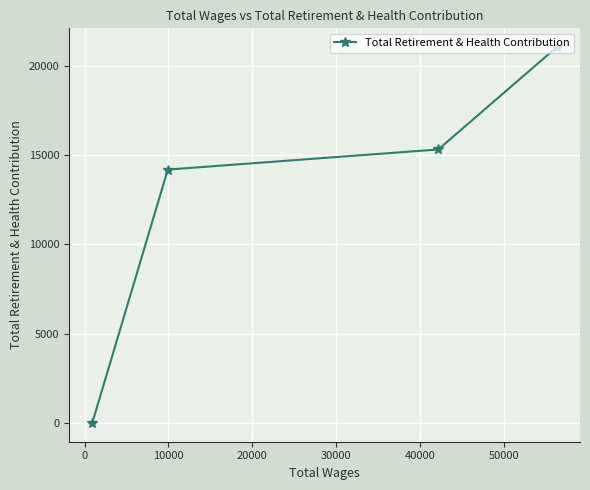

What is the difference between the second highest and minimum values?

15322